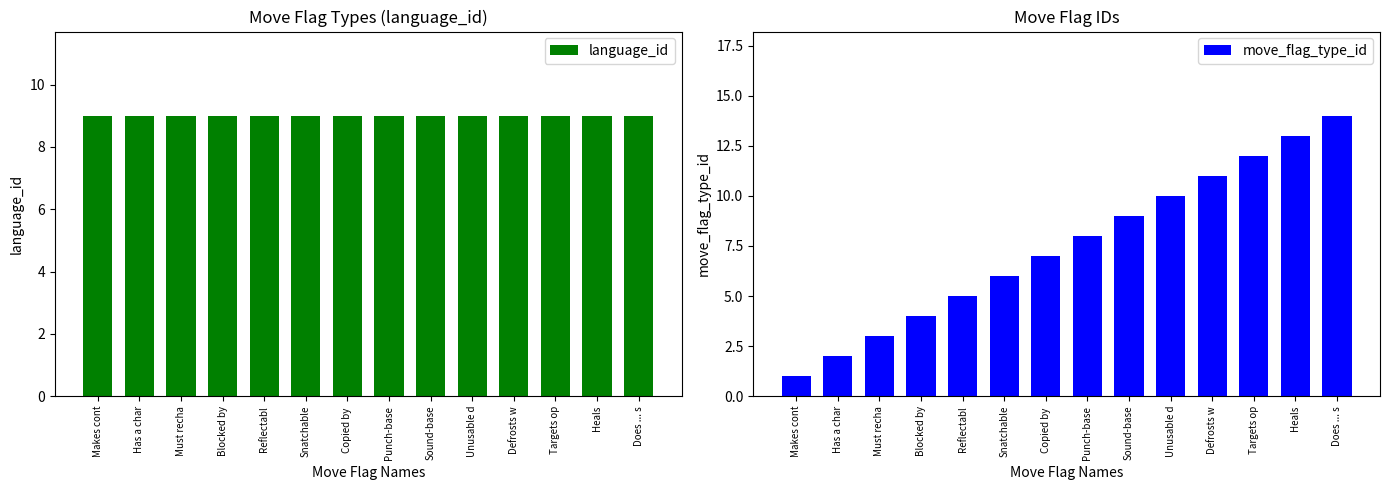

What is the total value across all series at Sound-base?

18